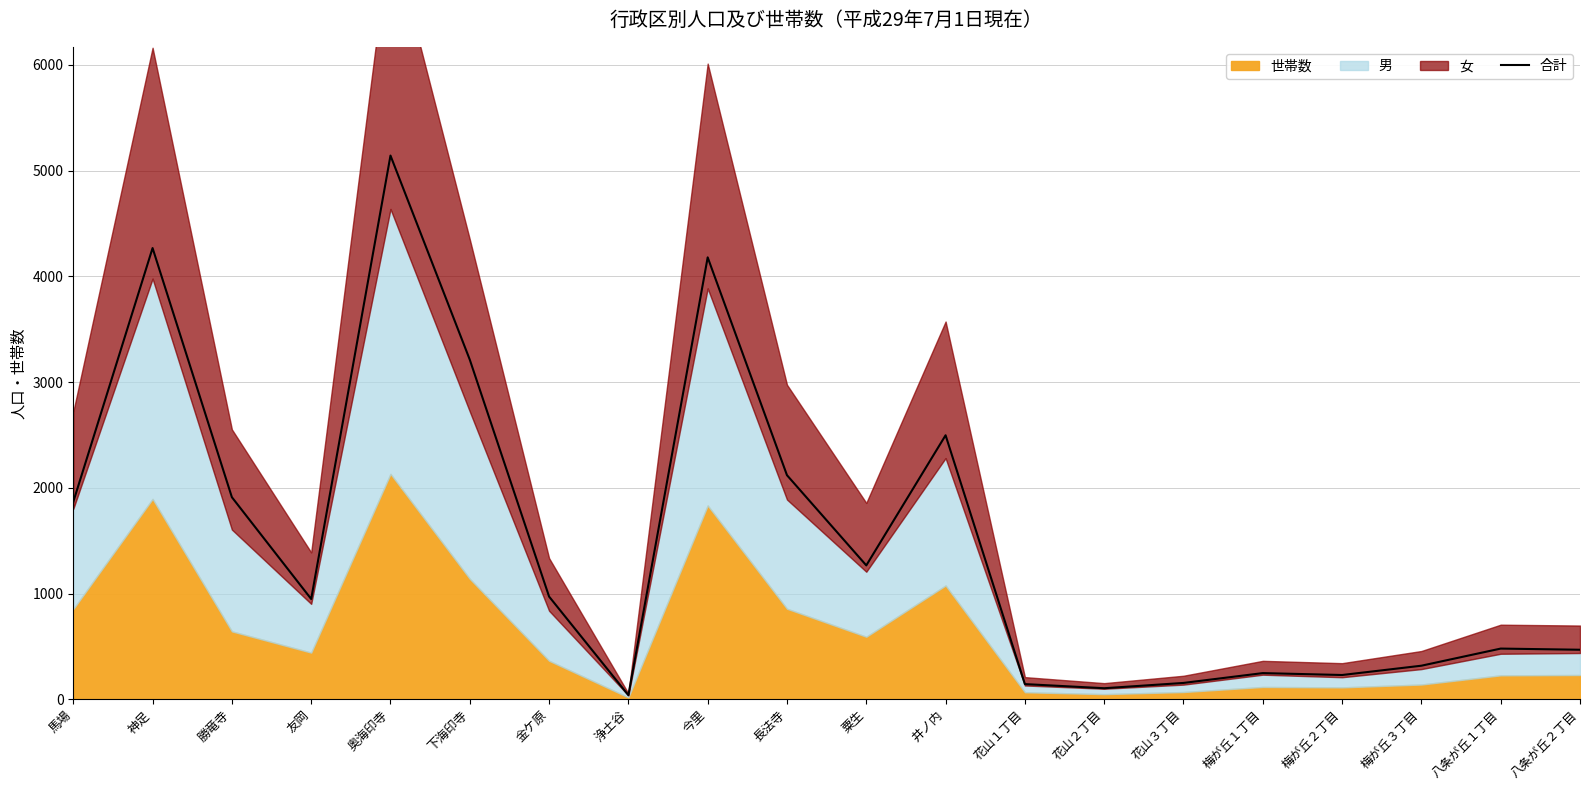

How many interior local peaks (higher than both neighbors) does the data have?

6